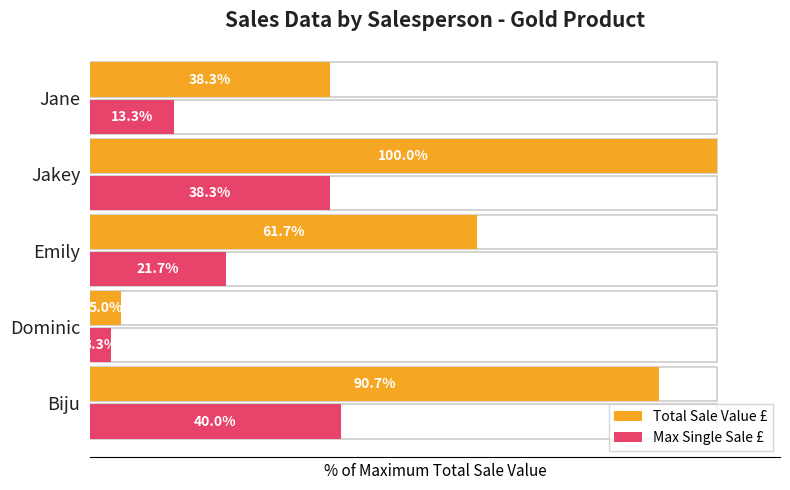

What are all the series names shown in the legend?

Total Sale Value £, Max Single Sale £